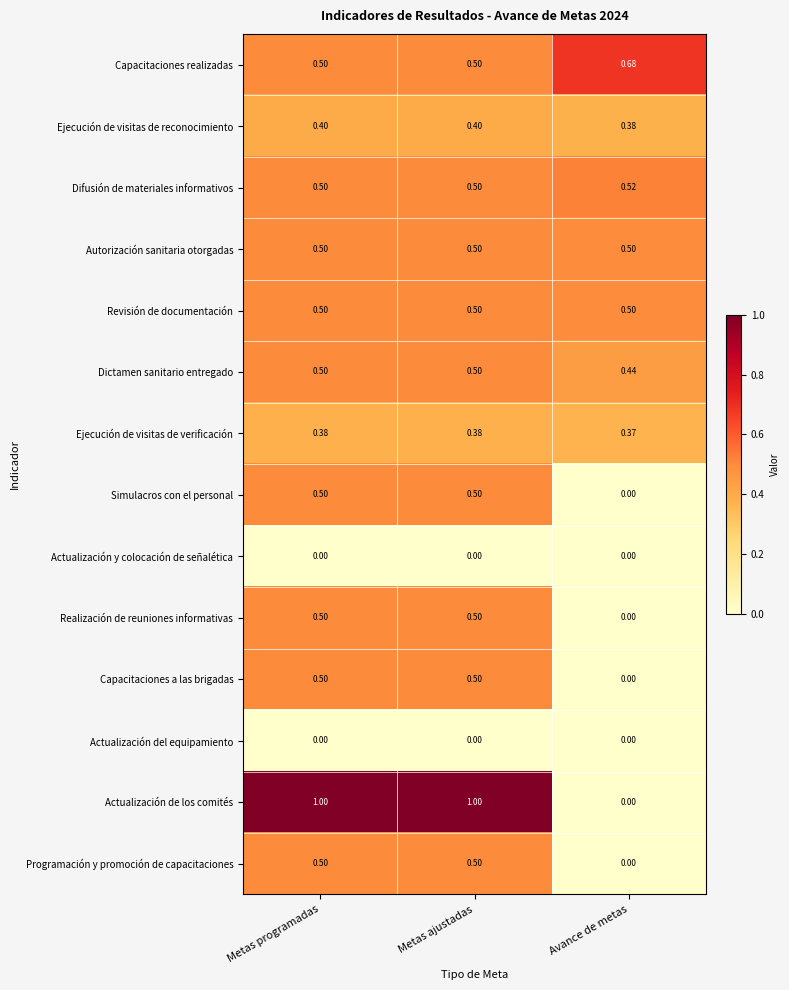

Which series changed the most between Metas programadas and Avance de metas?

Actualización de los comités